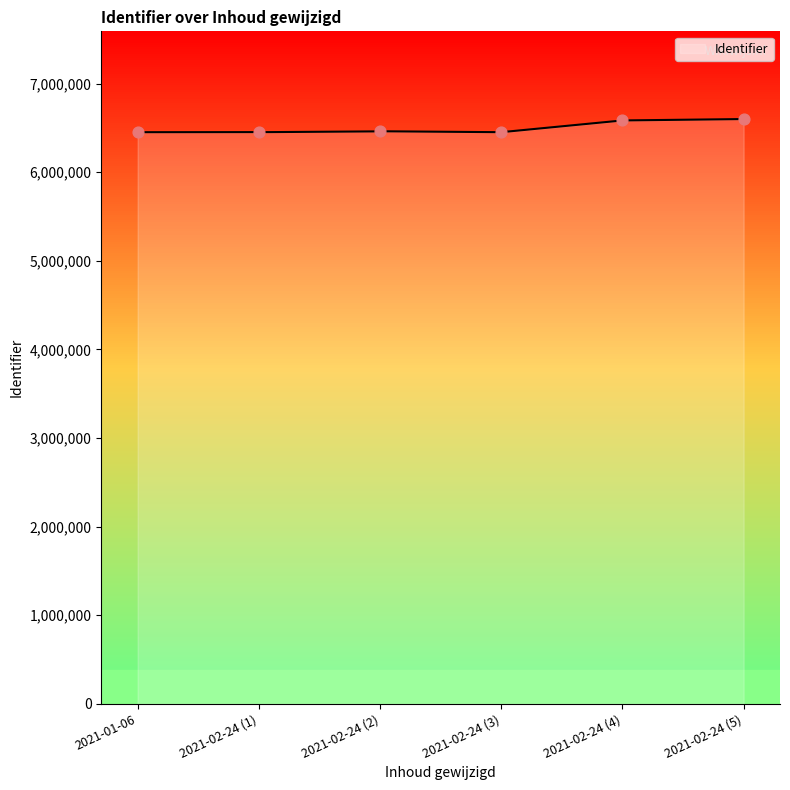

What is the maximum value for Identifier?

6598821.0